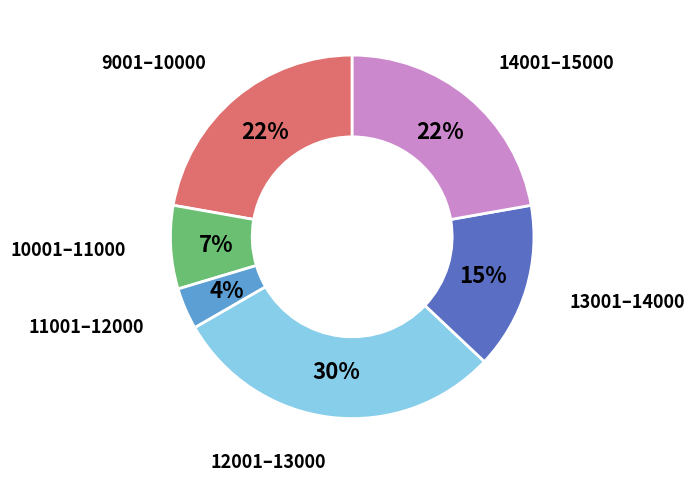

To the nearest percent, what is the average slice percentage?

14%